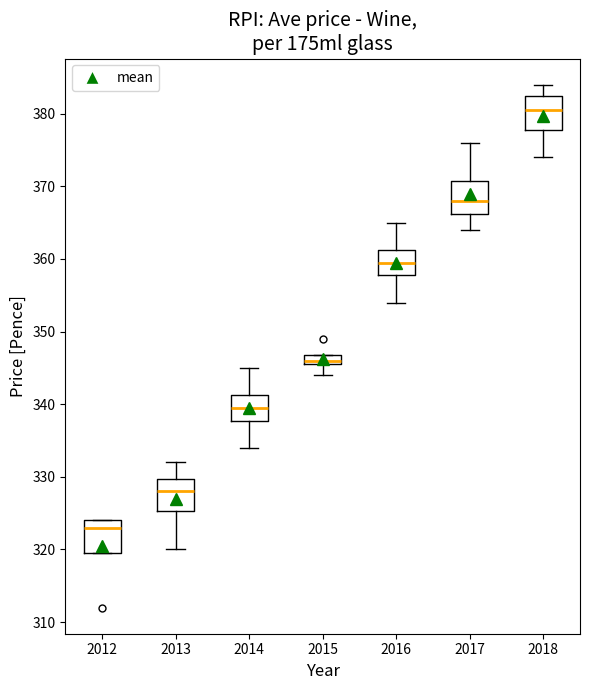

Which box's median line is the highest?

2018